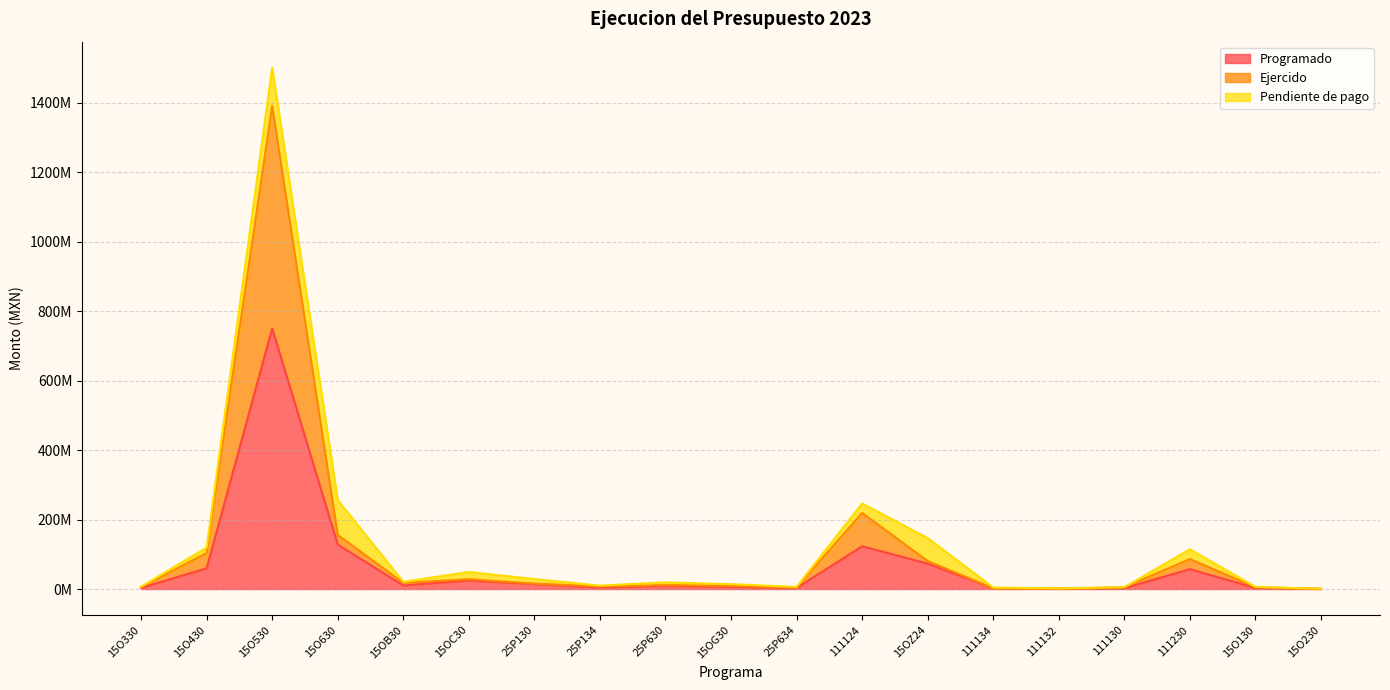

What is the difference between the second highest and second lowest values in the Ejercido series?

218061181.5